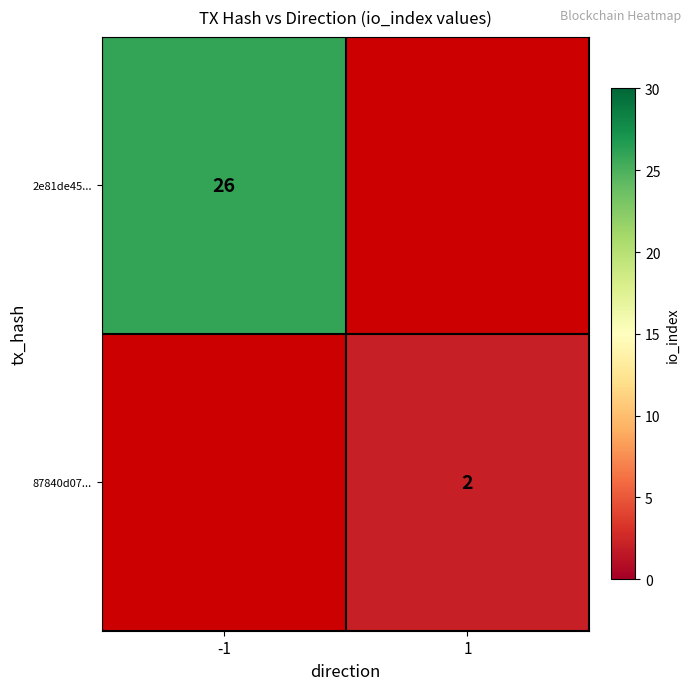

Is it true that 87840d07... equals 2 at 1?

True